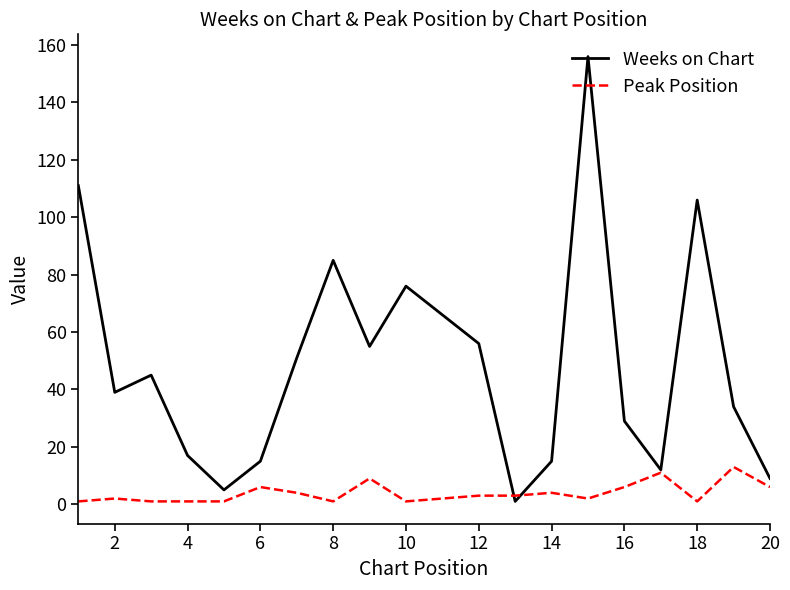

Reading right to left, list all the values displayed in this chart.

Weeks on Chart: 9	34	106	12	29	156	15	1	56	66	76	55	85	51	15	5	17	45	39	111
Peak Position: 6	13	1	11	6	2	4	3	3	2	1	9	1	4	6	1	1	1	2	1